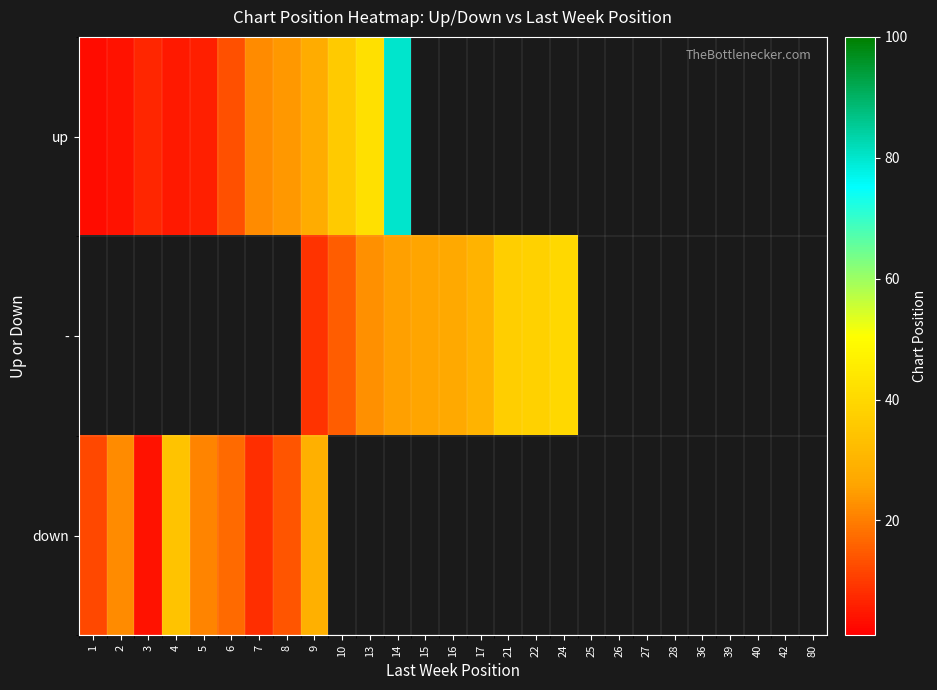

What is the highest value of the down series?

34.0